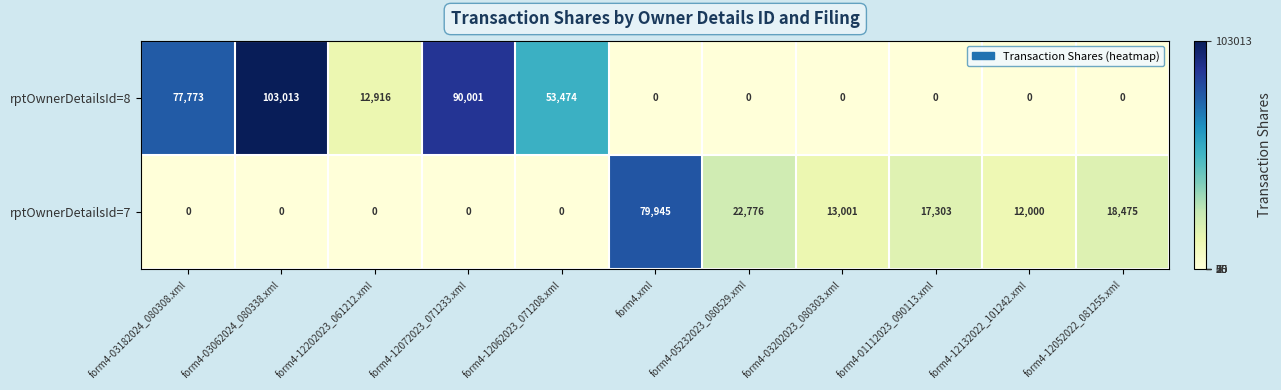

The value of rptOwnerDetailsId=8 at form4-12052022_081255.xml is 0. True or false?

True